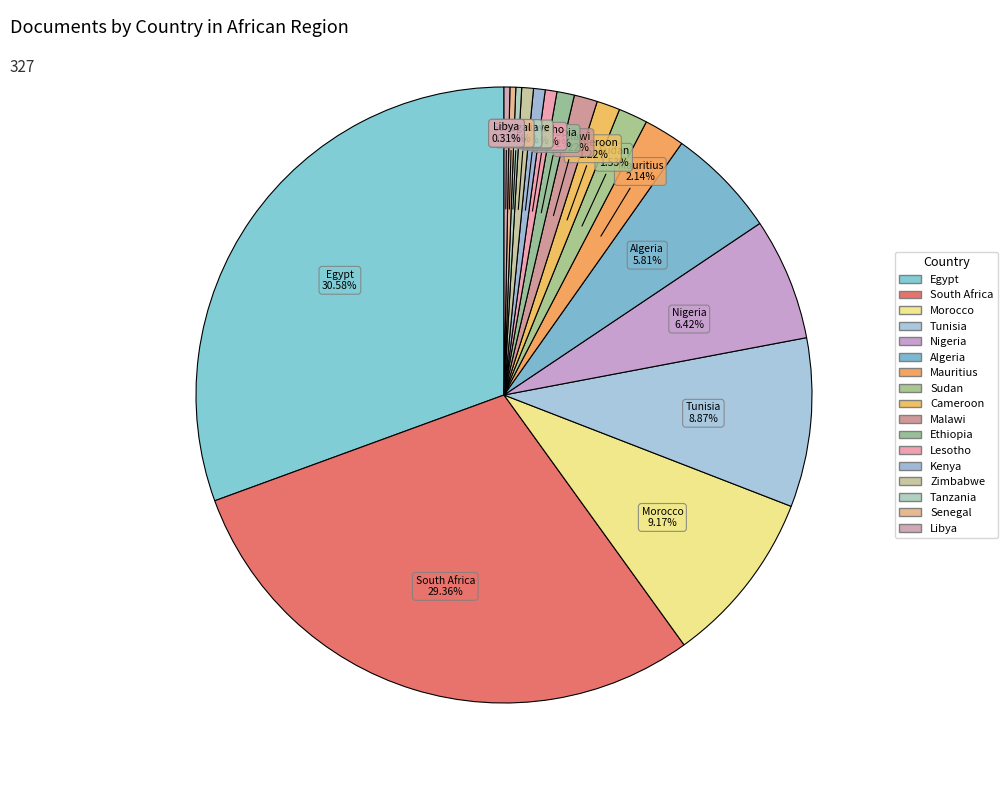

What portion of the pie excludes Tanzania?

99.7%